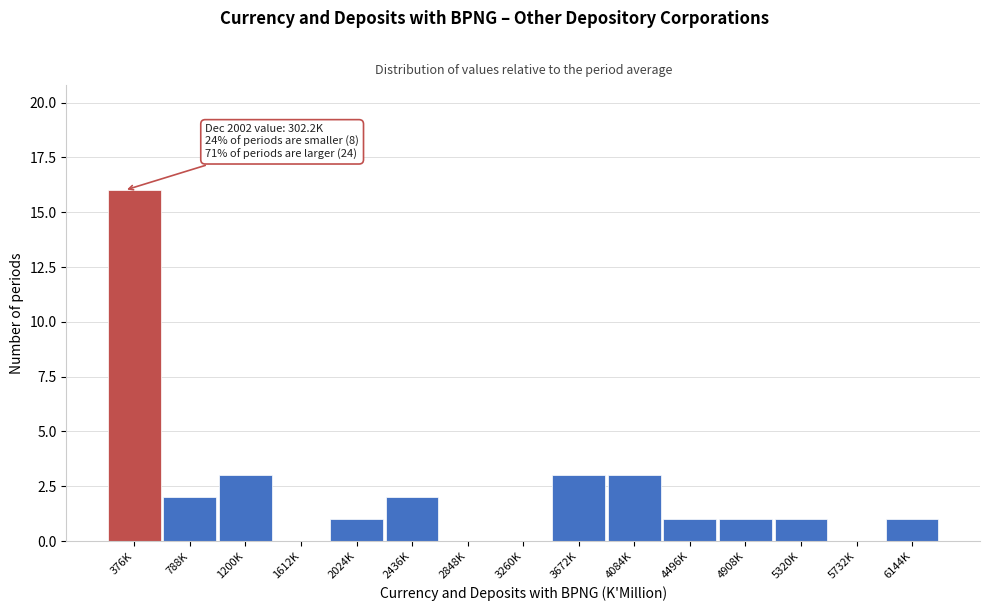

Reading left to right, transcribe all the data shown in this chart.

376K=16	788K=2	1200K=3	1612K=0	2024K=1	2436K=2	2848K=0	3260K=0	3672K=3	4084K=3	4496K=1	4908K=1	5320K=1	5732K=0	6144K=1